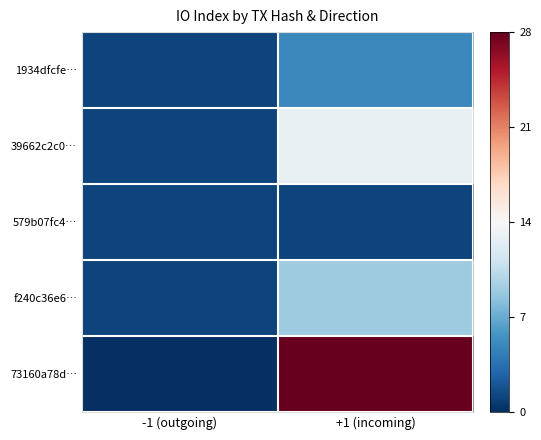

Count the number of data series in this chart.

5